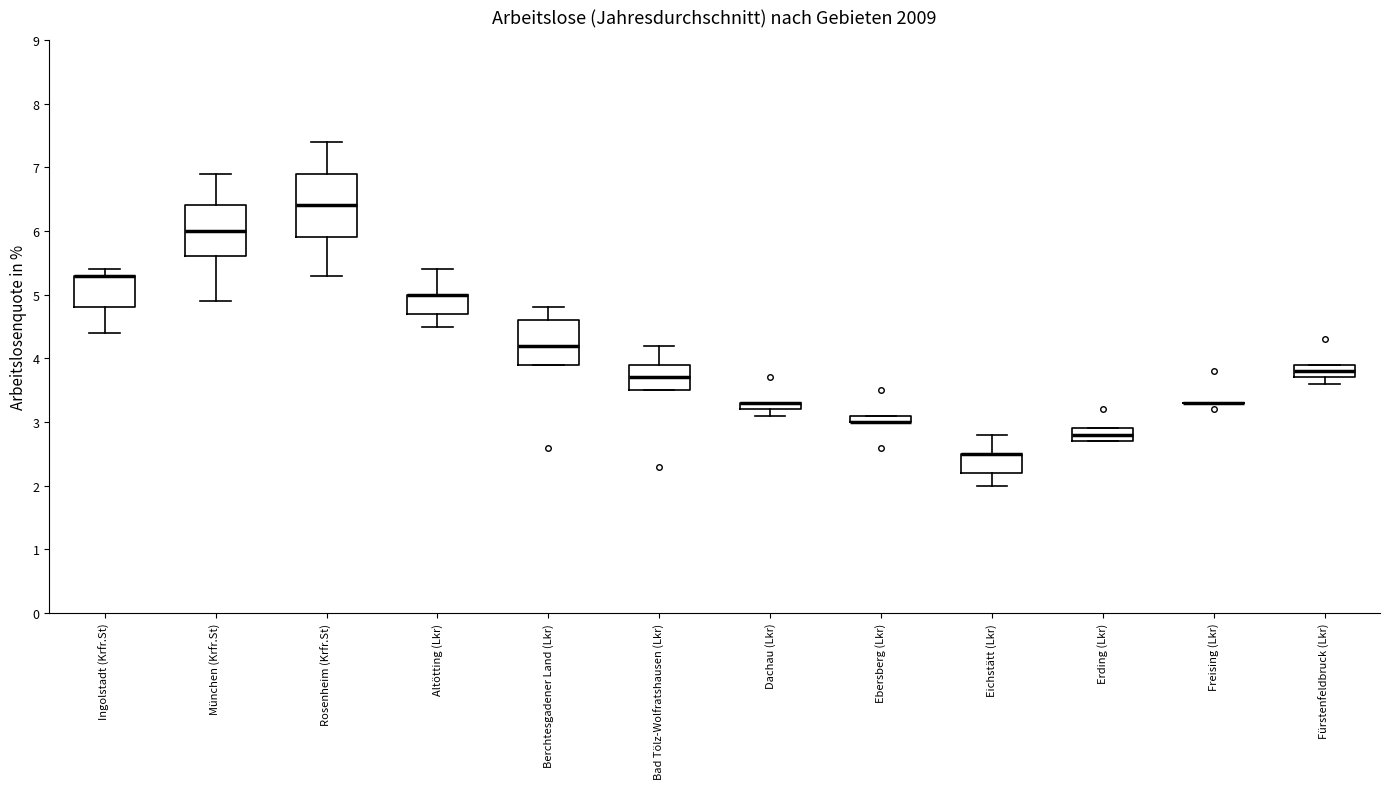

Where does the upper whisker of the box for Berchtesgadener Land (Lkr) end on the y-axis? The values are not printed on the chart, so give them approximately, as read against the axis.

4.8